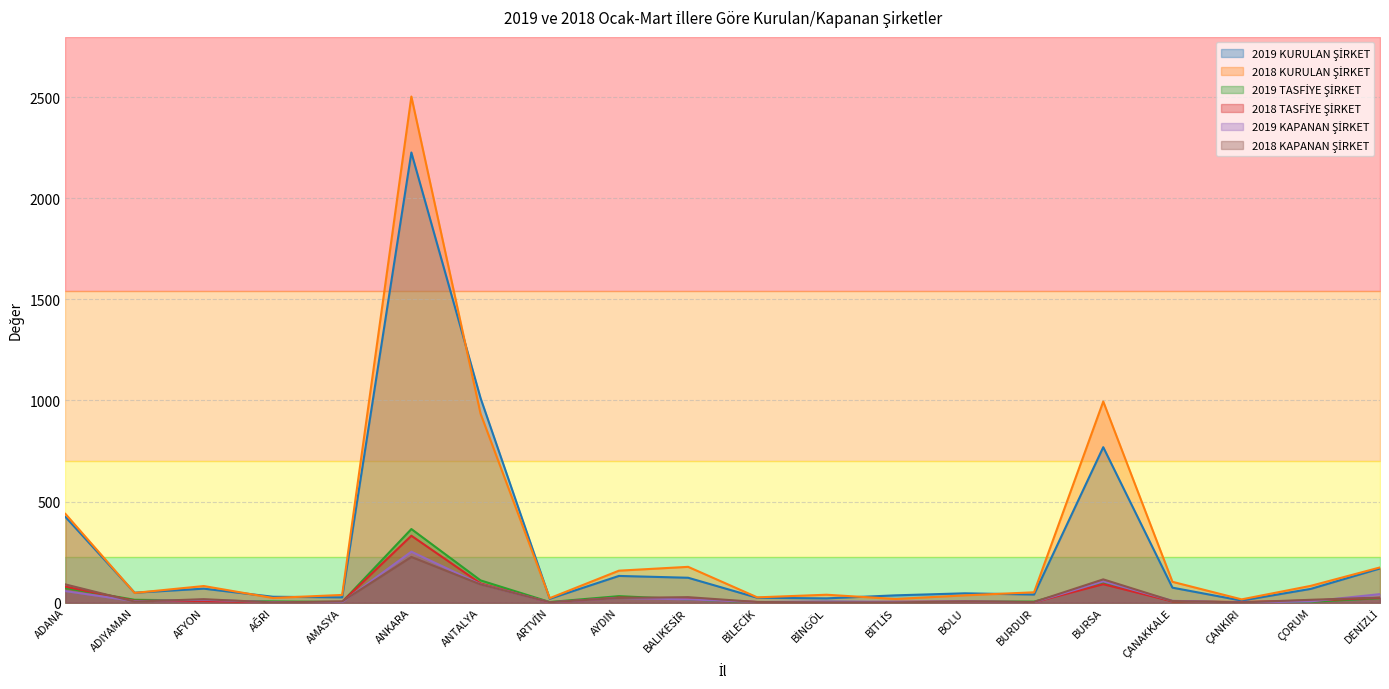

Where do 2018 TASFİYE ŞİRKET and 2019 TASFİYE ŞİRKET first cross each other?

ADANA and ADIYAMAN